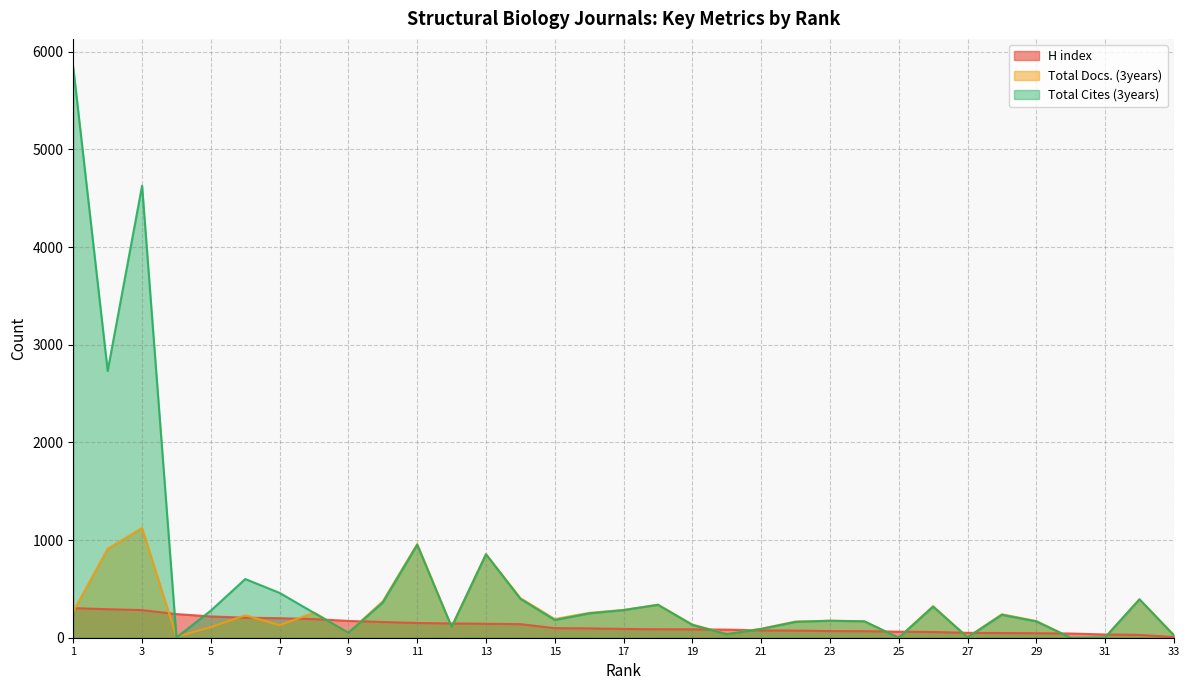

At how many categories does at least one series exceed 1513?

3